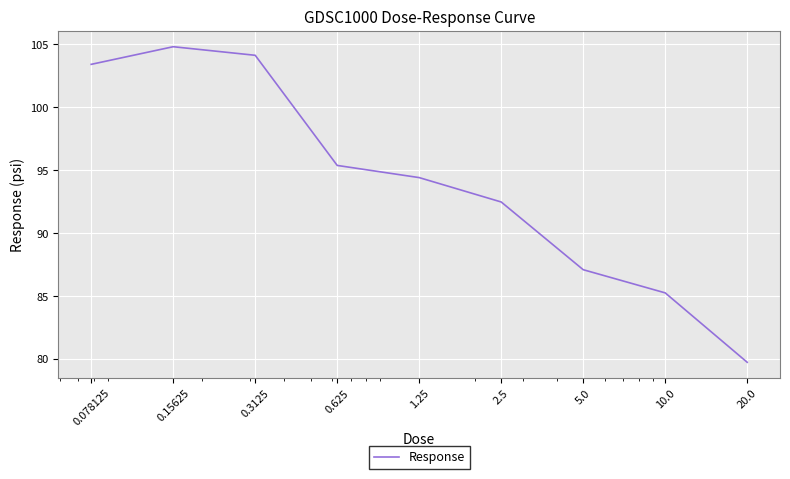

Count the number of values greater than 94.

5